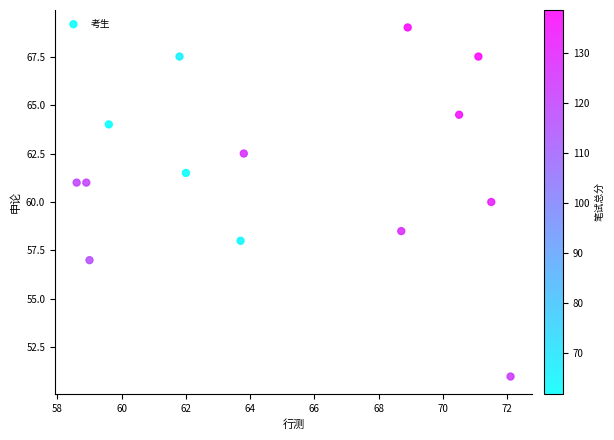

What is the range of X values (max minus min)?

13.5